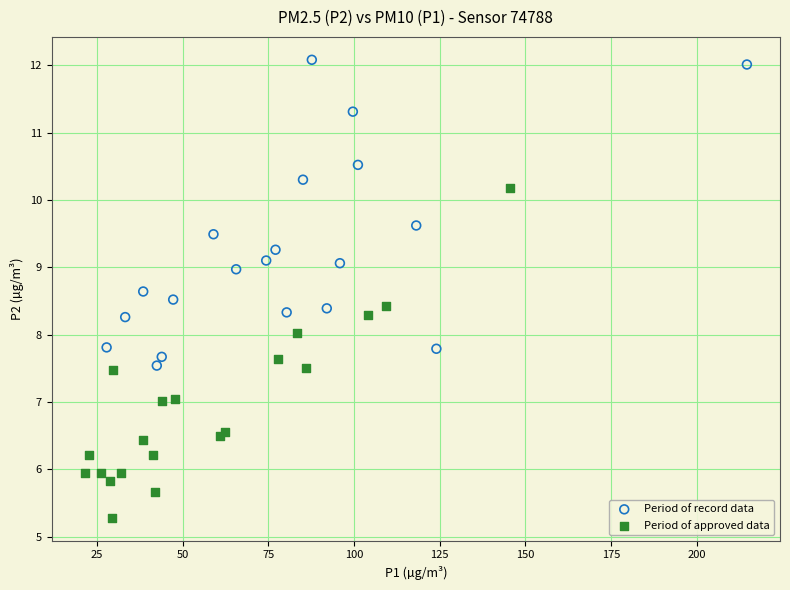

Which series contains the highest Y value?

Period of record data